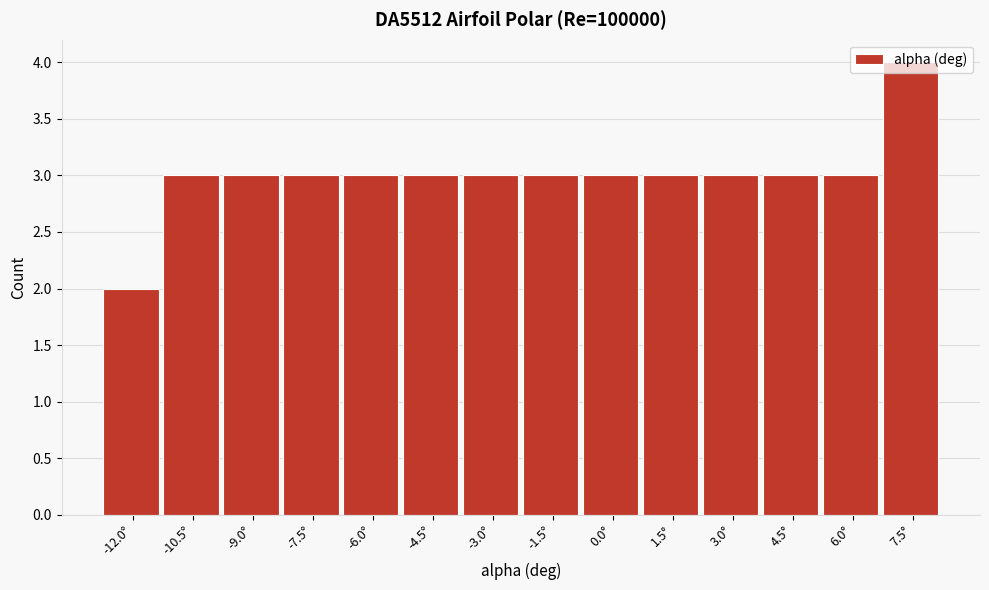

What is the sum of the values at -7.5° and 0.0°?

6